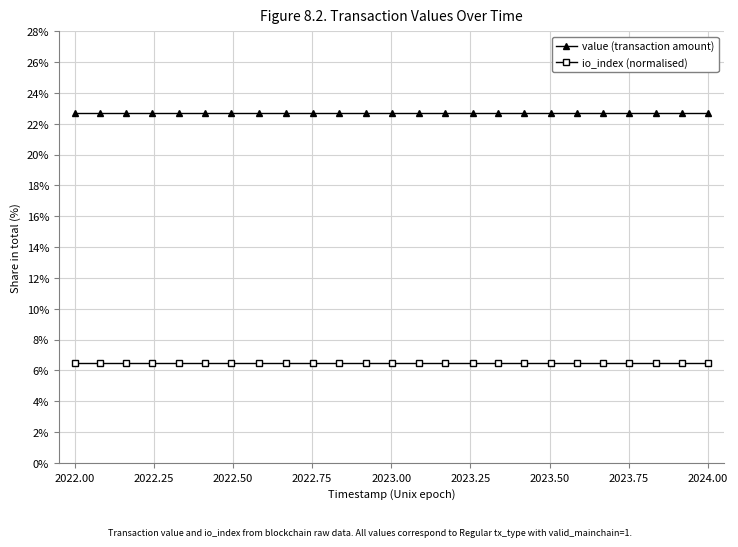

What is the maximum value shown in the chart?

22.7